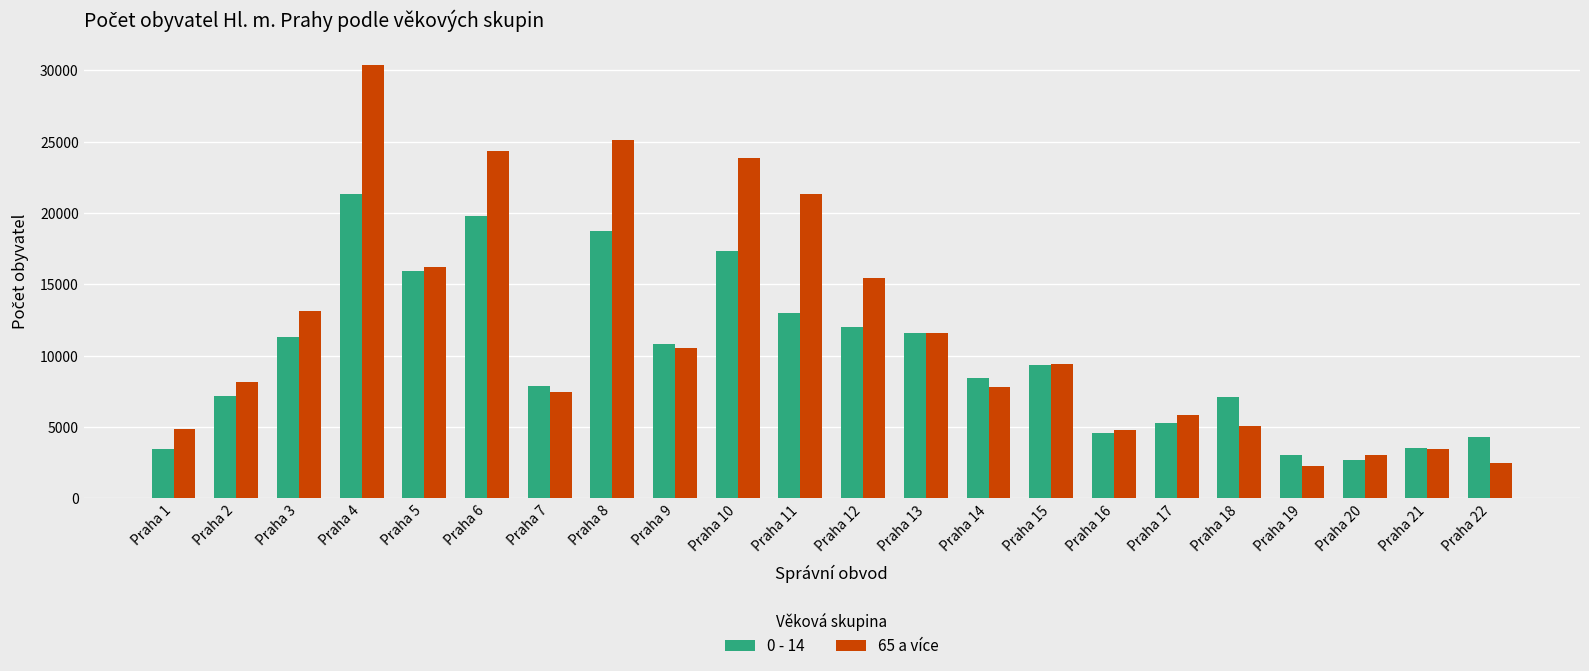

List the series in order of their peak value, highest first.

65 a více, 0 - 14